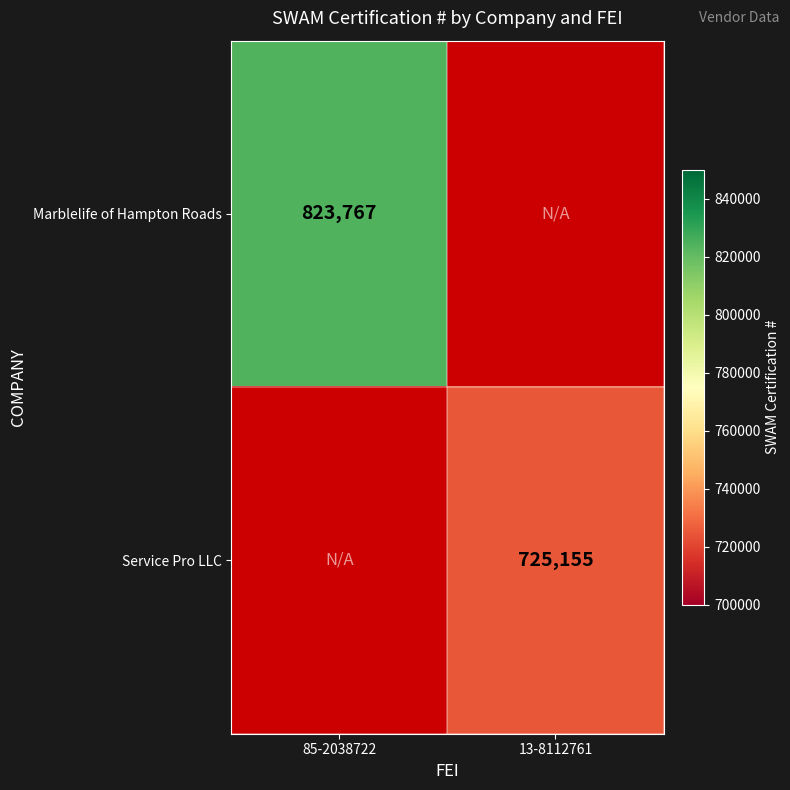

True or false: Marblelife of Hampton Roads has a value of 285948 at 85-2038722.

False